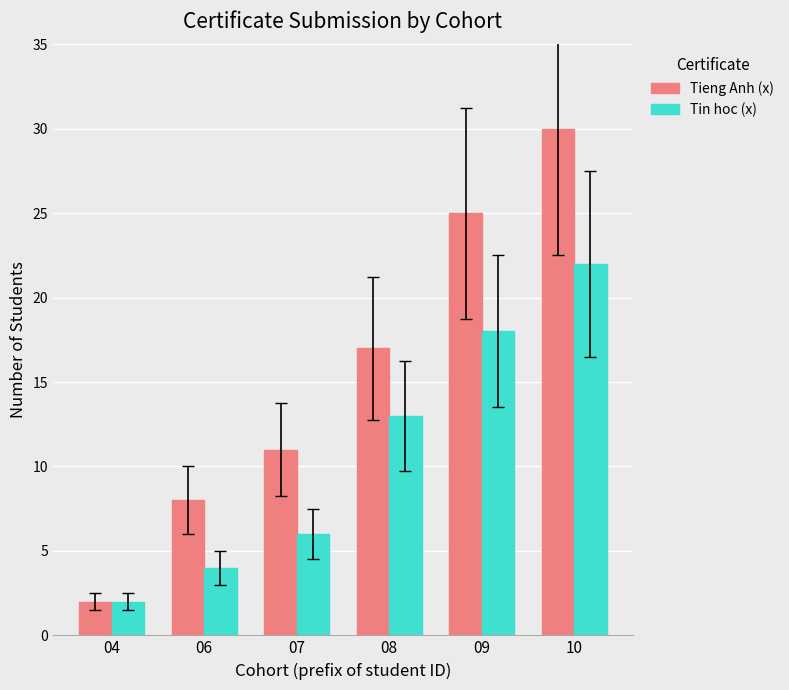

Read the Tieng Anh (x) value at 06.

8